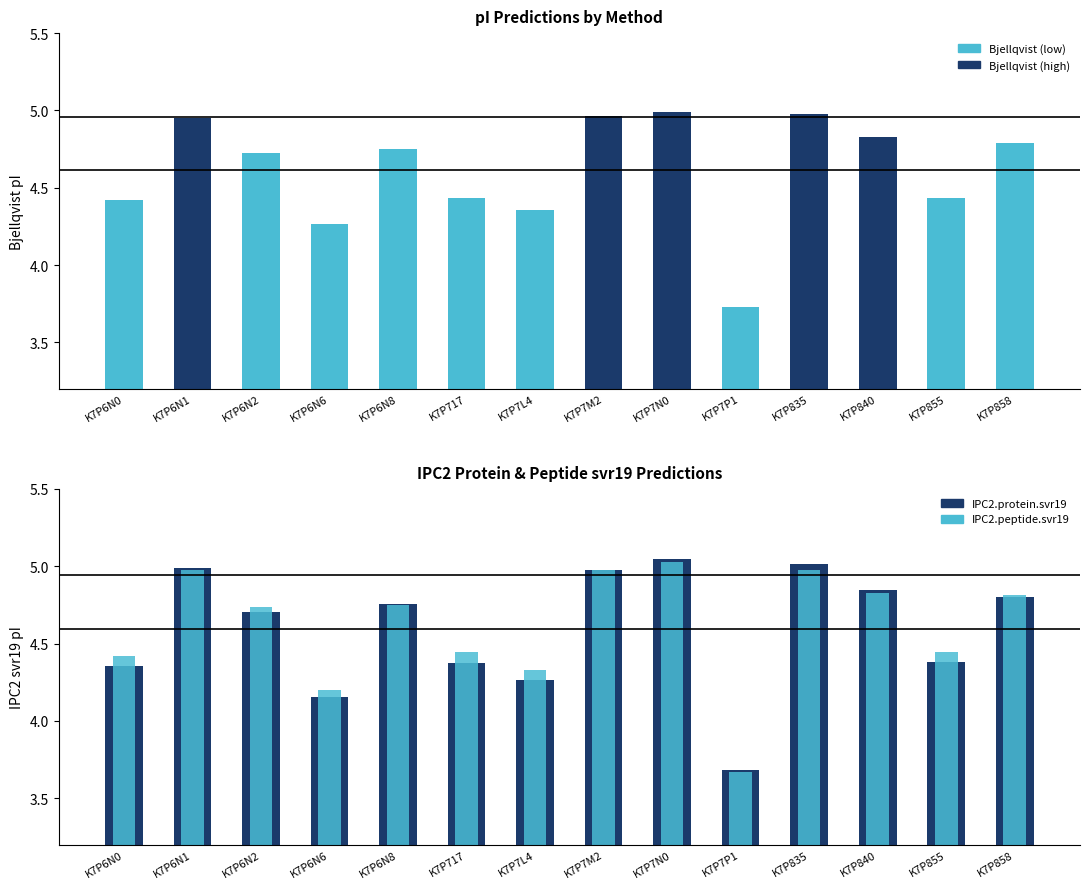

What is the total value across all series at K7P6N2?

14.2